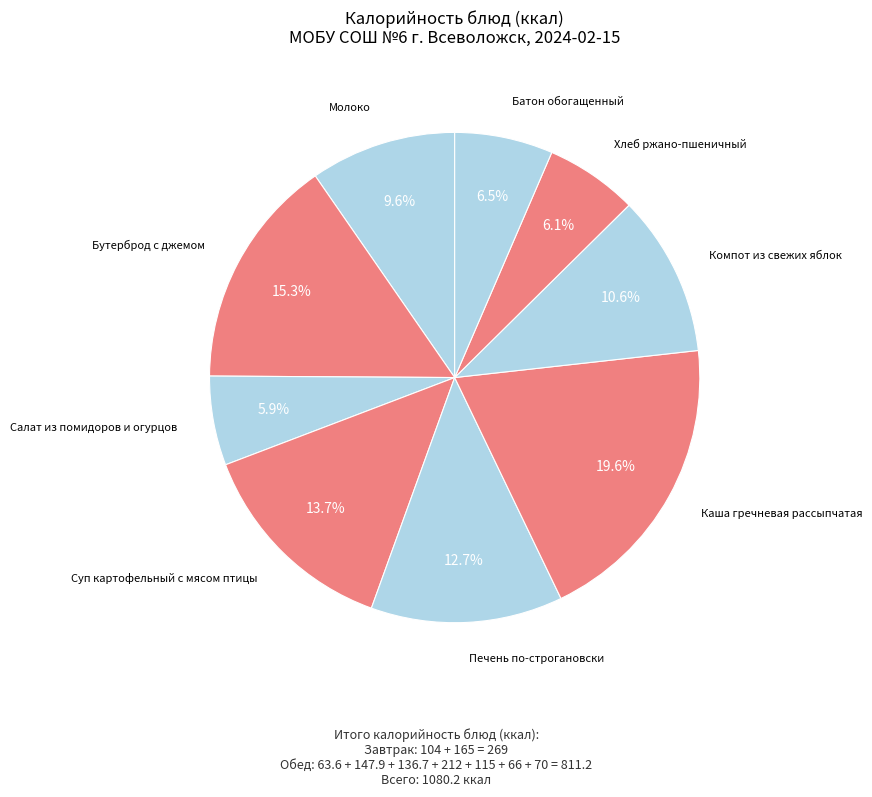

How many slices are in this pie chart?

9